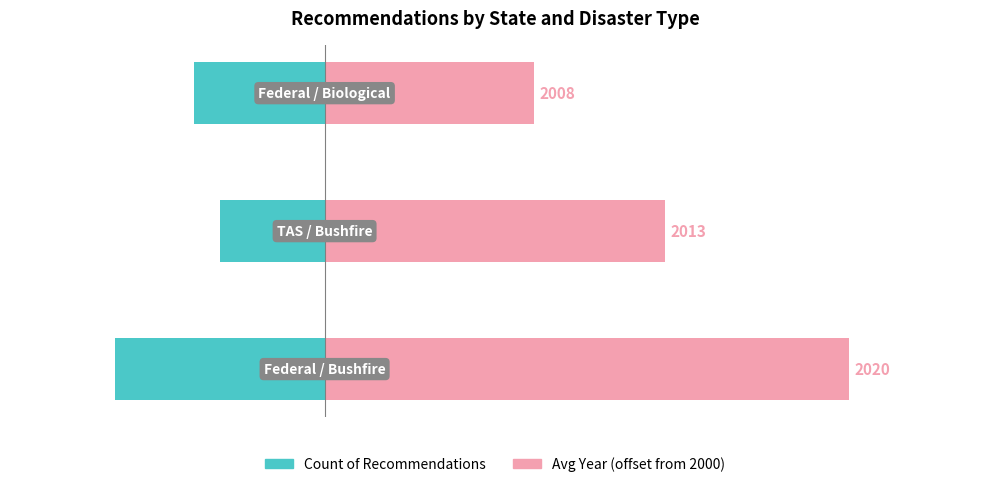

Reading left to right, list all the values displayed in this chart.

Count of Recommendations: -8	-4	-5
Avg Year: 20	13	8